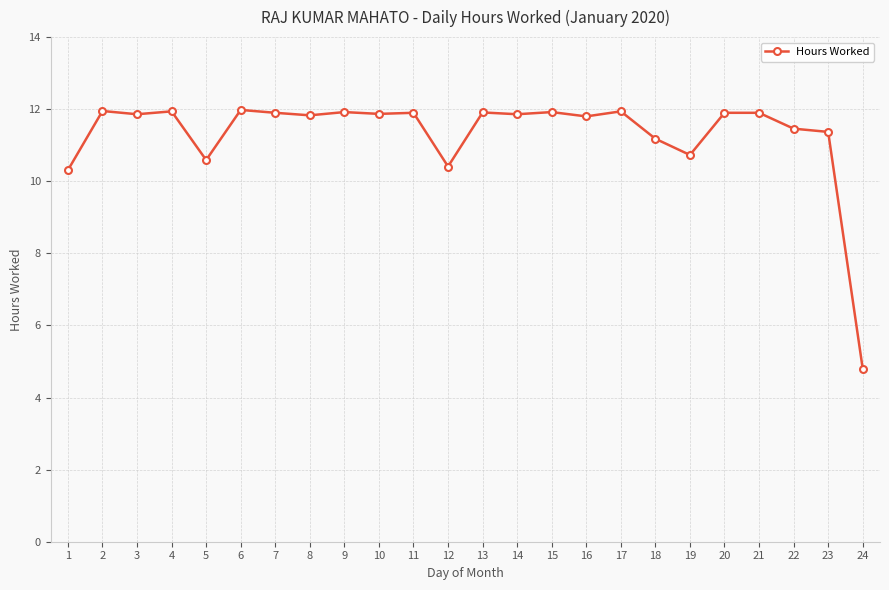

How many categories are shown in the chart?

24